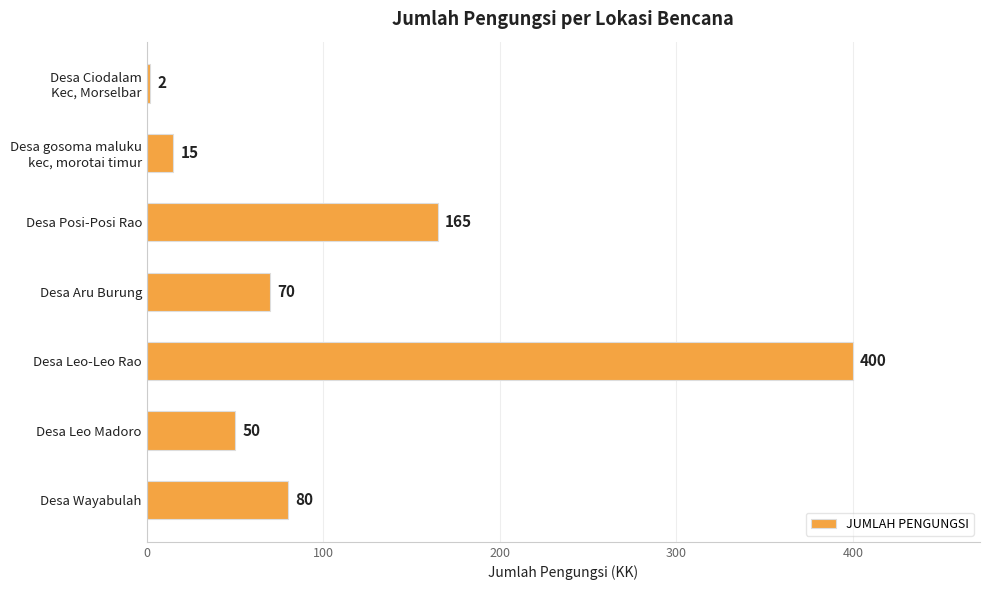

How many bars are there in total?

7